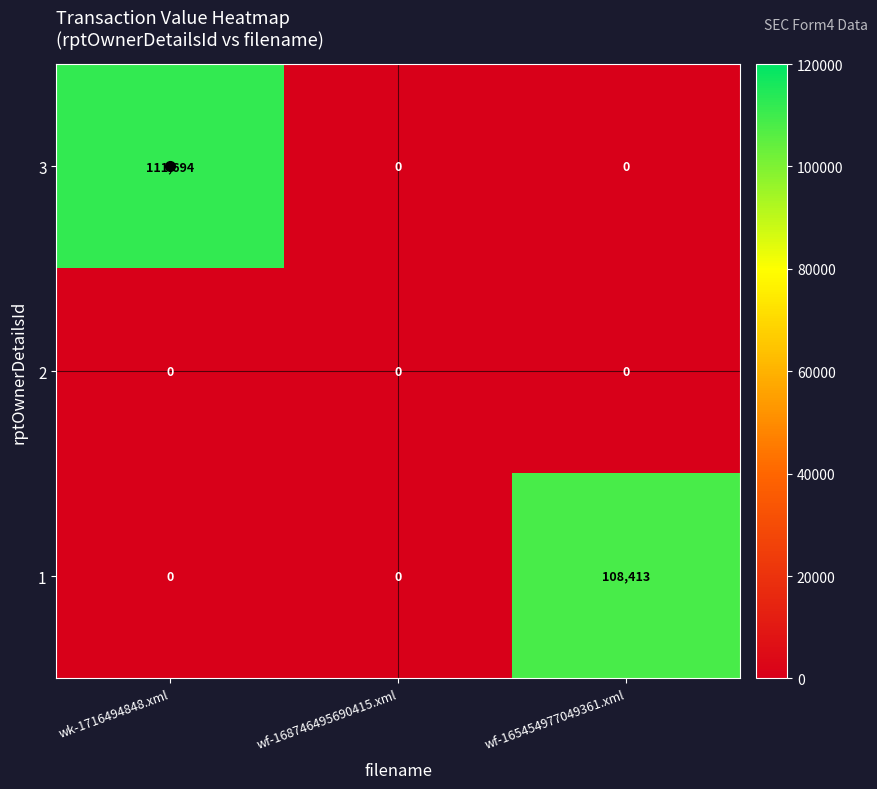

What is the total value across all series at wk-1716494848.xml?

111694